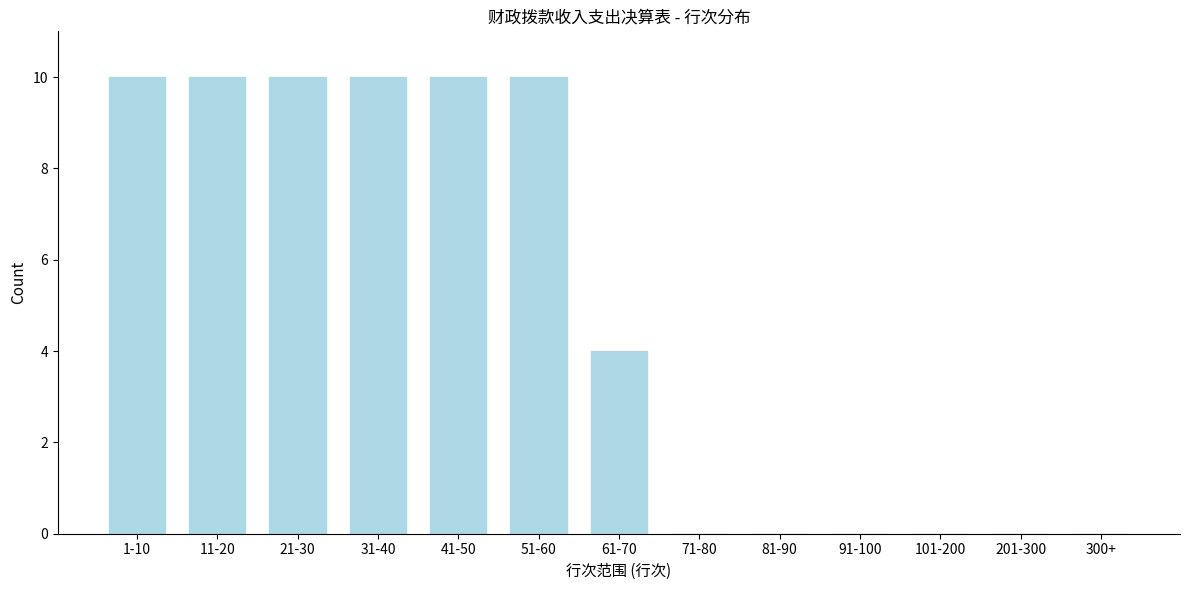

Reading left to right, list all the values displayed in this chart.

1-10=10	11-20=10	21-30=10	31-40=10	41-50=10	51-60=10	61-70=4	71-80=0	81-90=0	91-100=0	101-200=0	201-300=0	300+=0